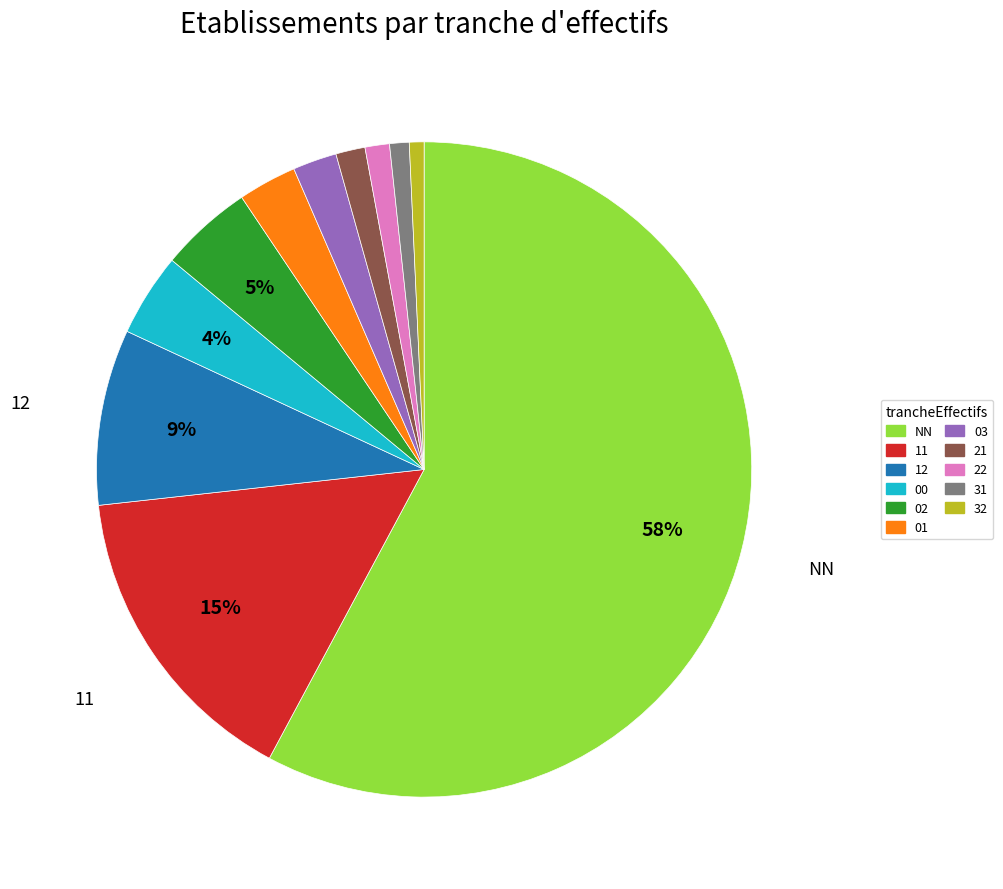

To the nearest percent, what is the average slice percentage?

9%